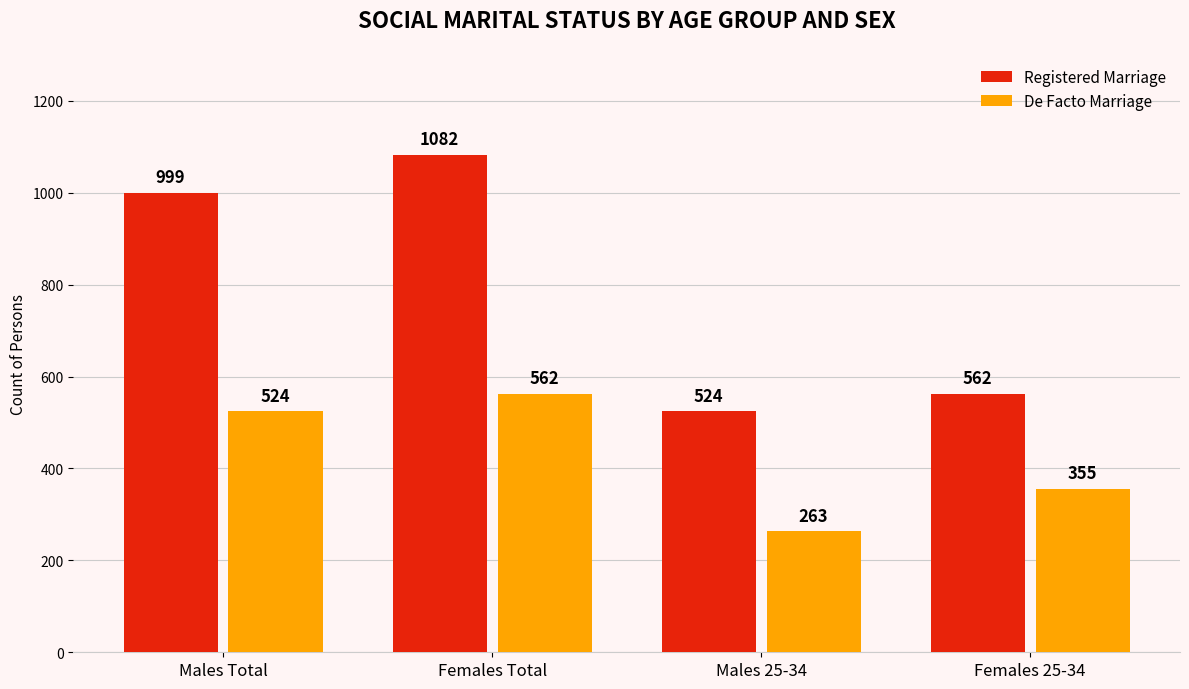

How many data points does each series have?

4